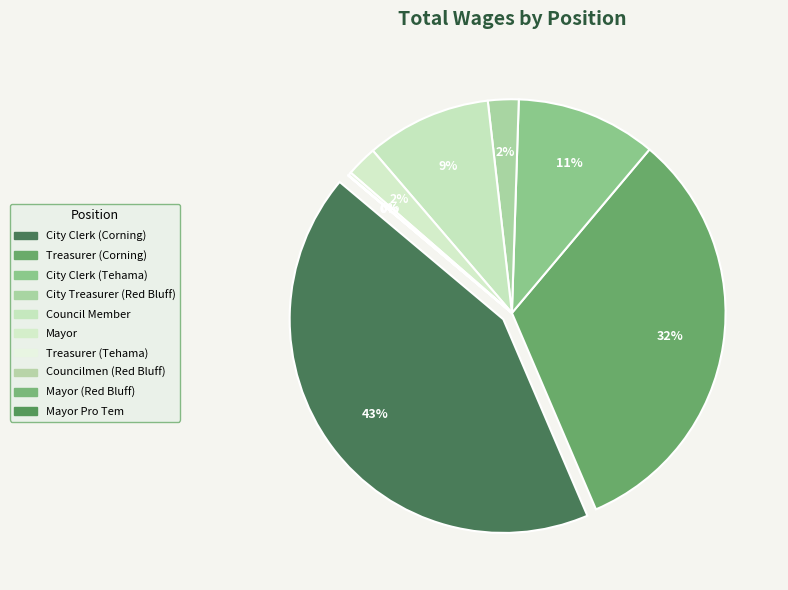

Which category has the biggest portion of the pie?

City Clerk (Corning)